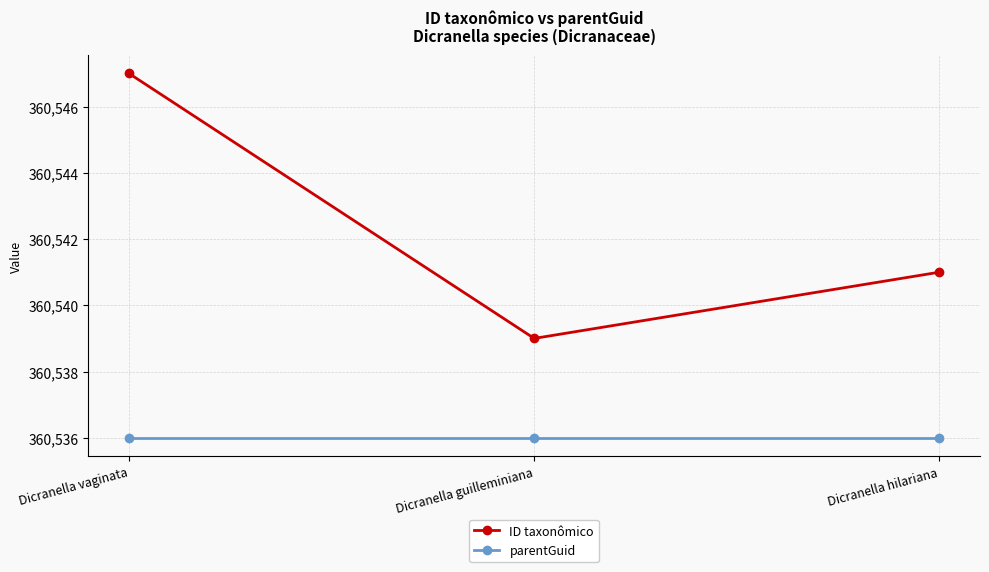

What is the average value of the parentGuid series?

360536